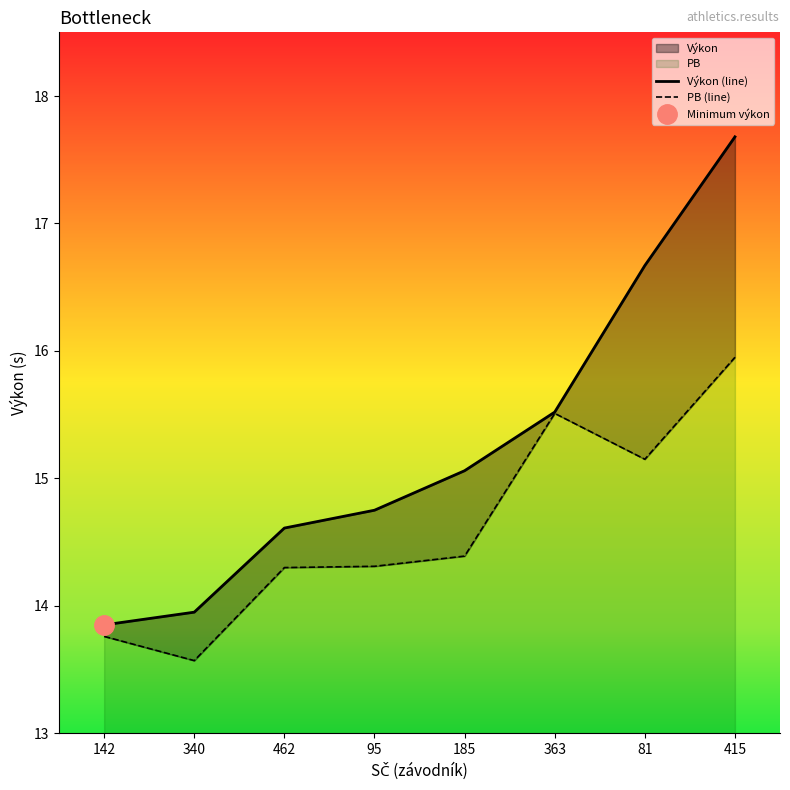

What value does the Výkon (line) series have at 415?

17.7